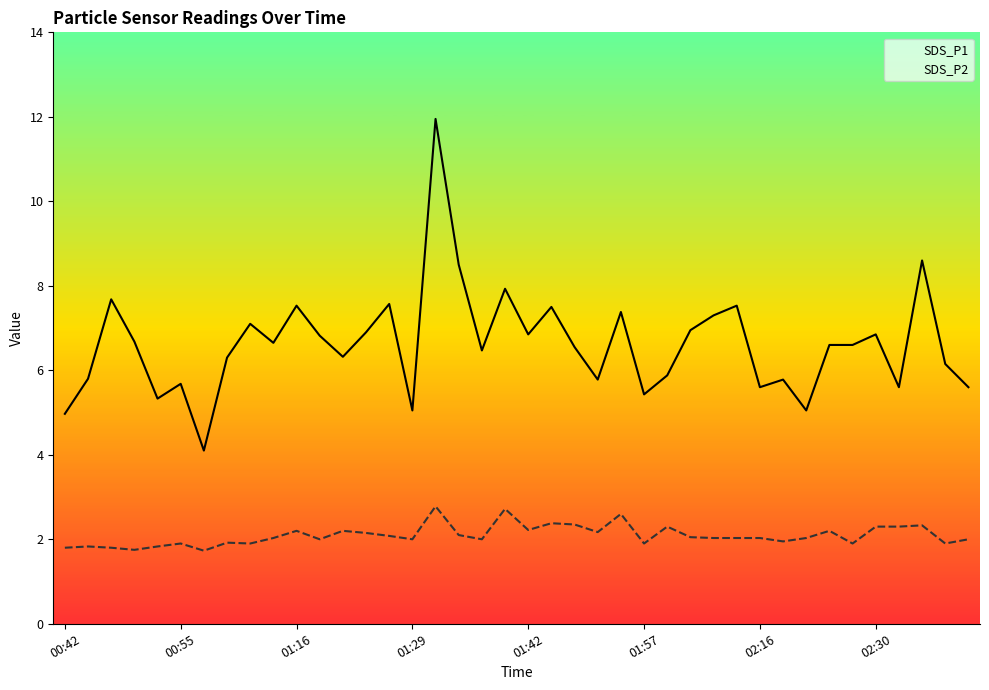

How many data points in SDS_P1 are less than 6?

14